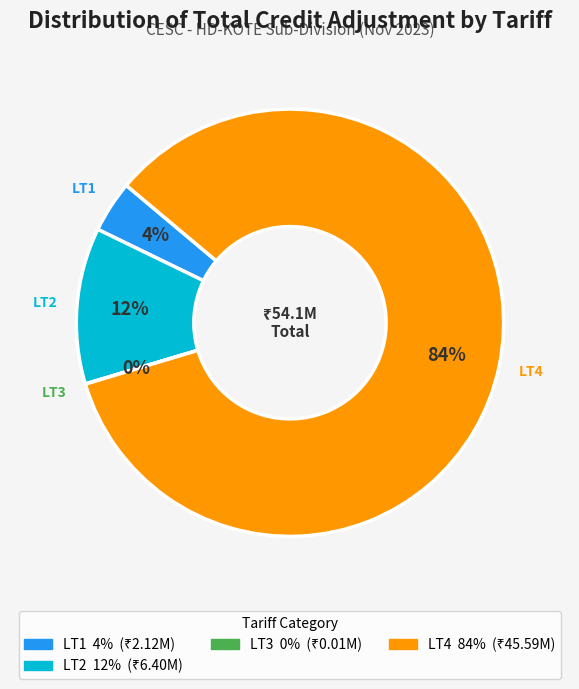

To the nearest percent, what is the difference between the largest and smallest slice percentages?

84%